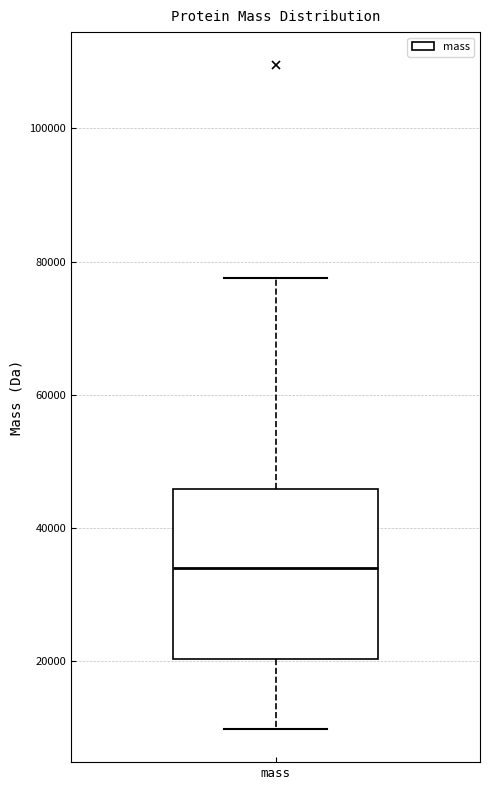

Transcribe this box plot: give where the median line is, the range the box spans, and where the two whiskers end, as read against the y-axis. The values are not printed on the chart, so give them approximately, as read against the axis.

median 34000, box 20000 to 46000, whiskers 10000 to 78000